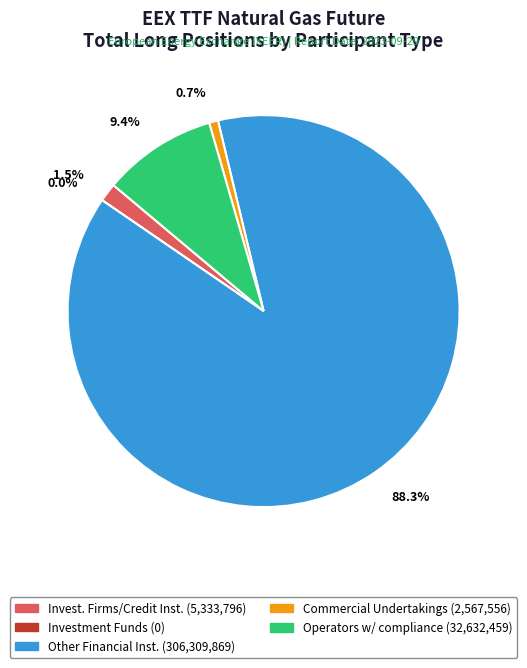

What is the change in value from Investment Firms or credit institutions (Long) to Operators with compliance obligations (Long)?

+27298663